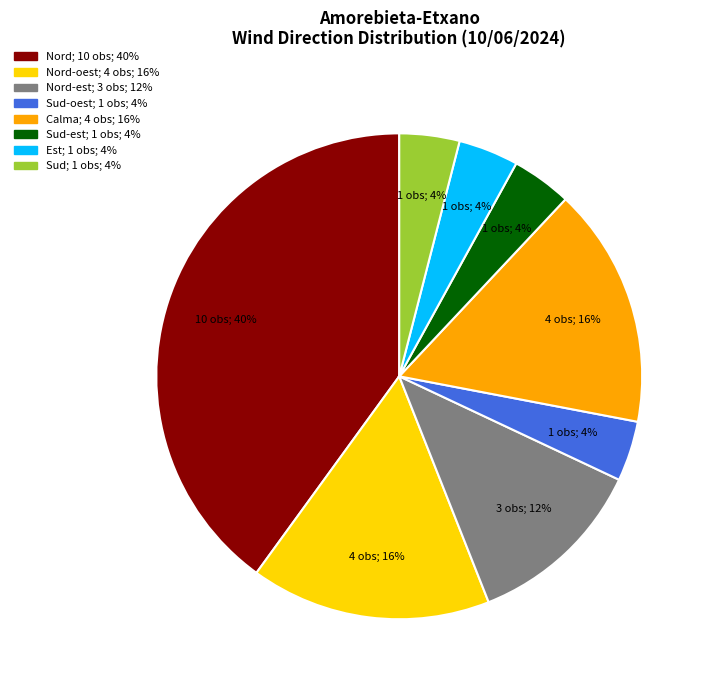

Count the number of slices in the pie.

8